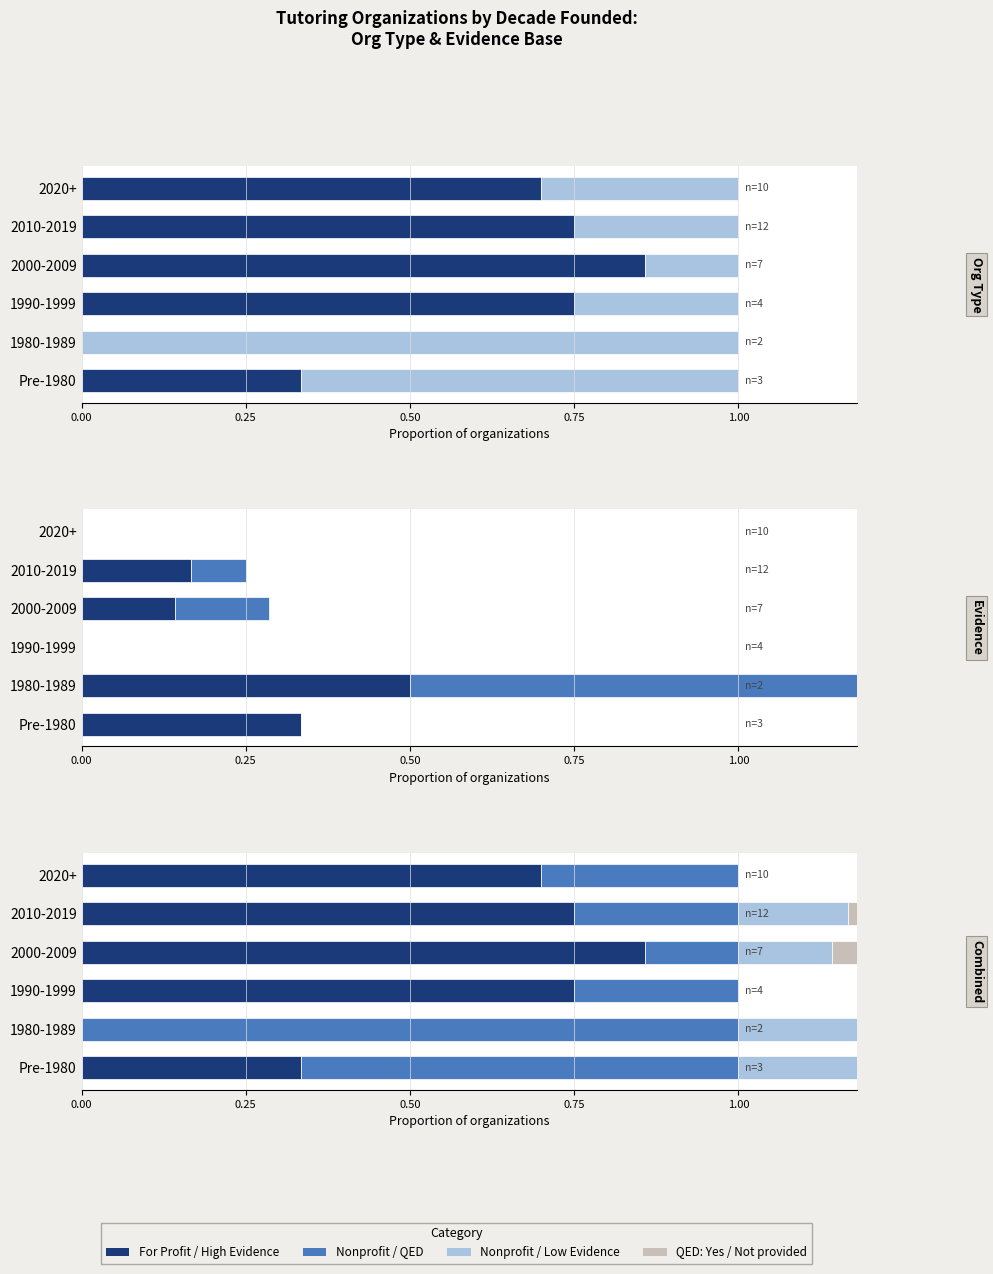

What is the value of the Nonprofit bar at the 5th from the left?

0.2